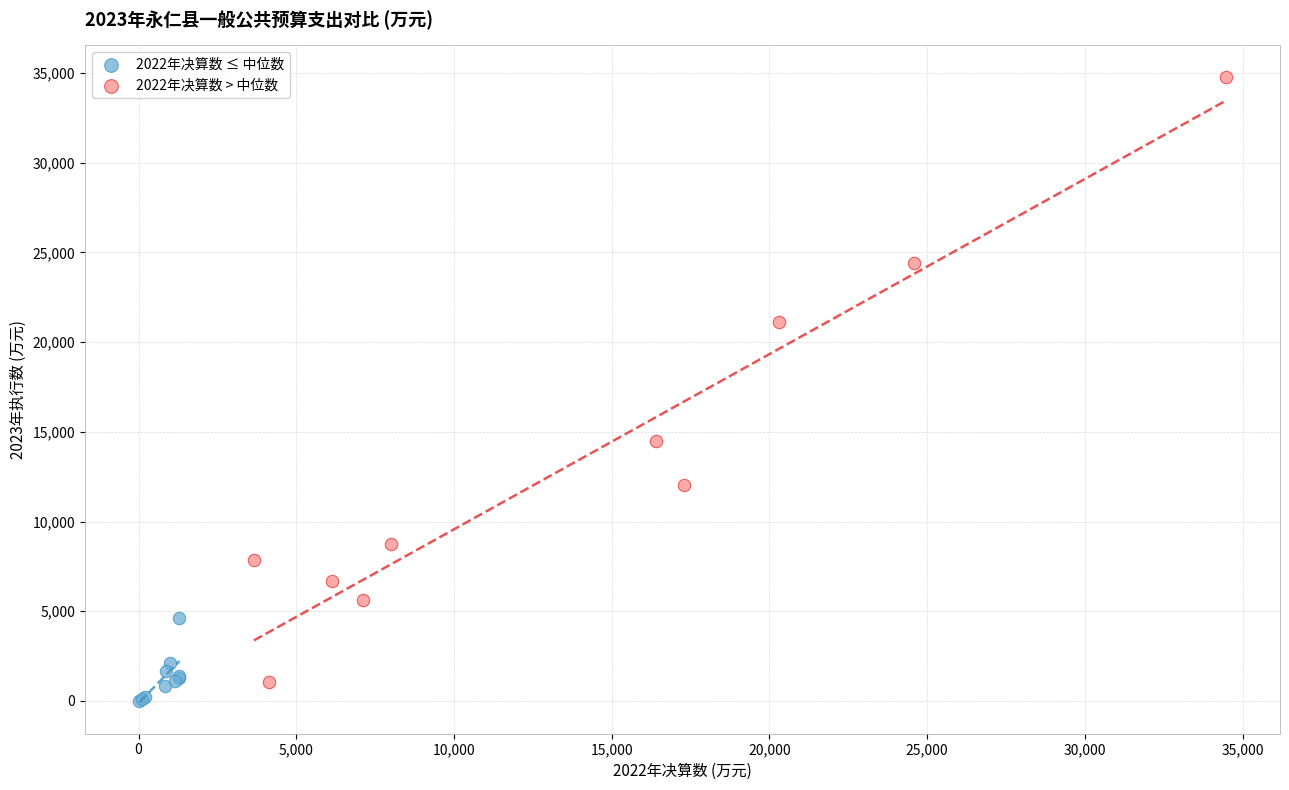

Which series contains the lowest Y value?

2022年决算数 ≤ 中位数